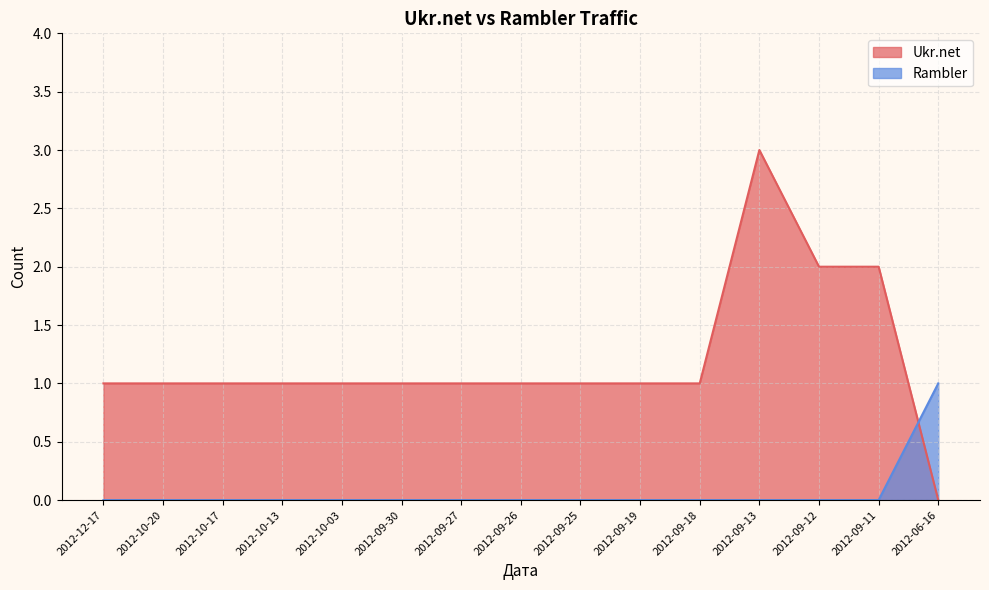

What is the label of the 11th point from the left?

2012-09-18